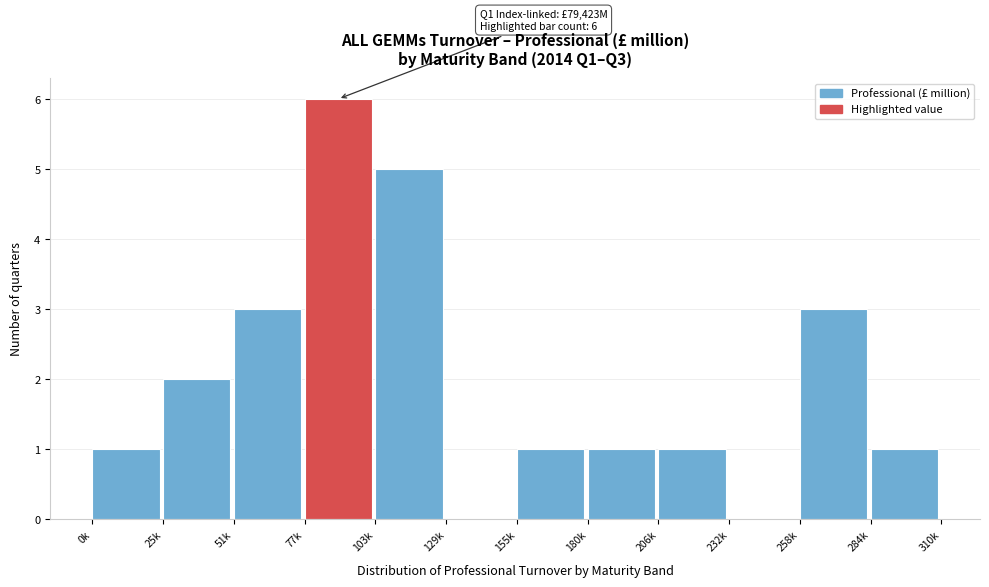

Reading left to right, what are all the values shown in this chart?

0k=1	25k=2	51k=3	77k=6	103k=5	129k=0	155k=1	180k=1	206k=1	232k=0	258k=3	284k=1